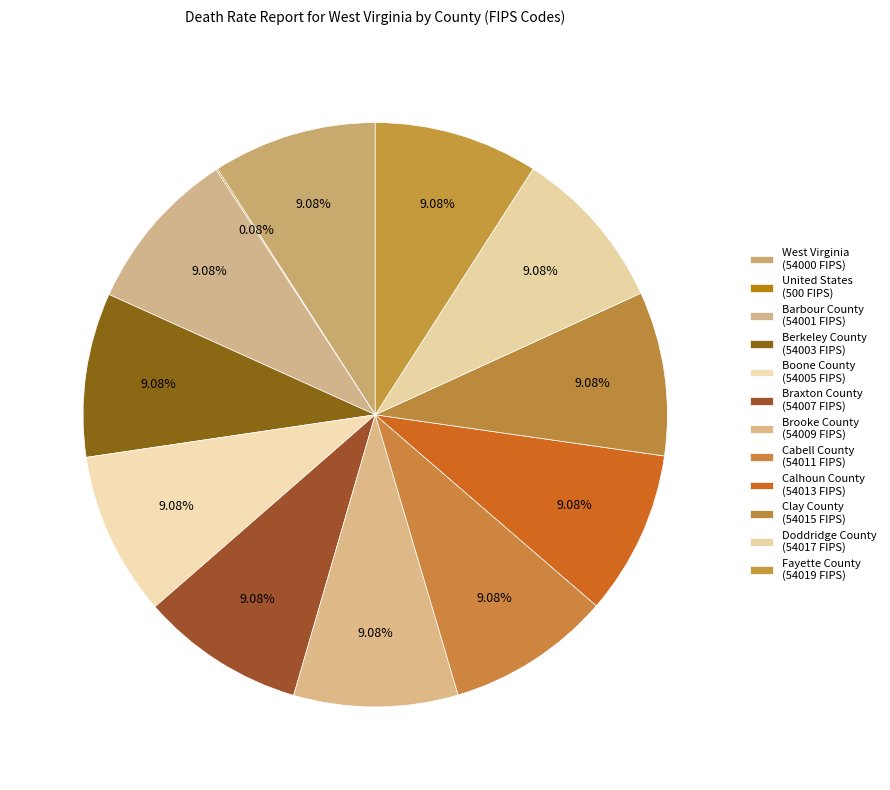

The Brooke County slice represents 1% of the pie. True or false?

False